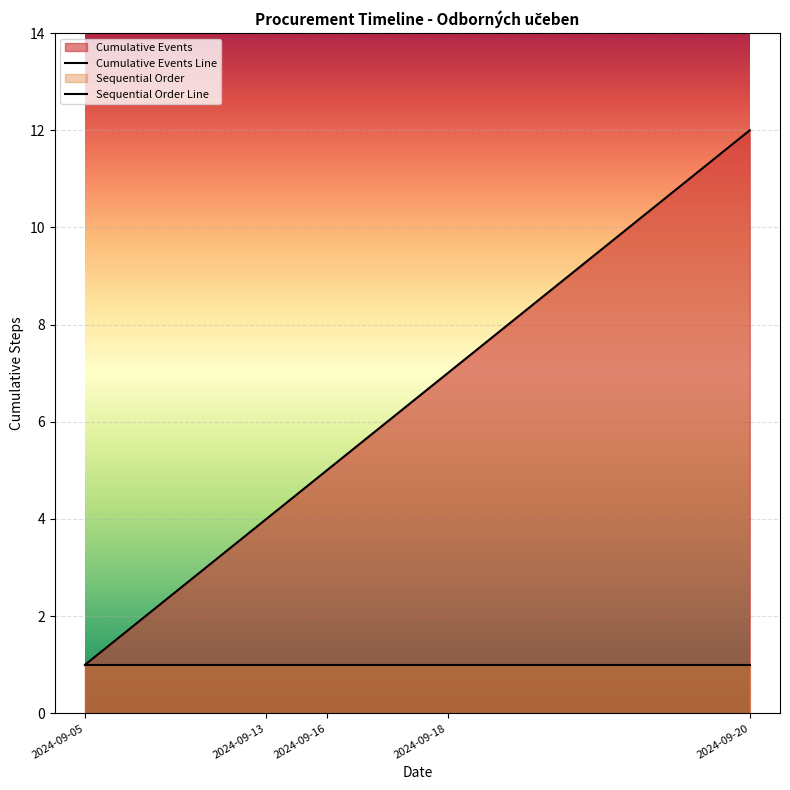

How many lines are shown in the chart?

2